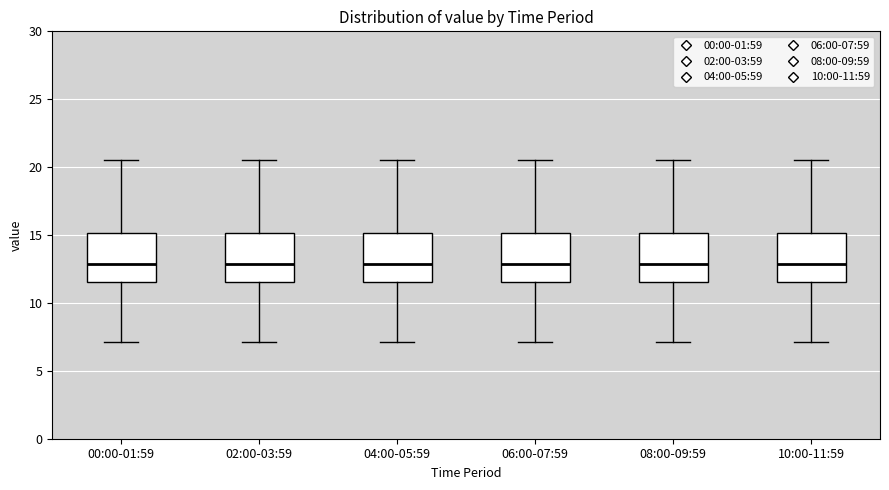

Where is the upper edge of the box for 08:00-09:59 on the y-axis? The values are not printed on the chart, so give them approximately, as read against the axis.

15.0